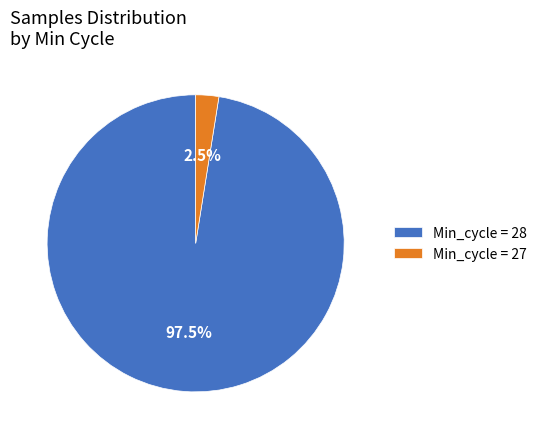

Which slice represents more than half of the pie?

Min_cycle = 28